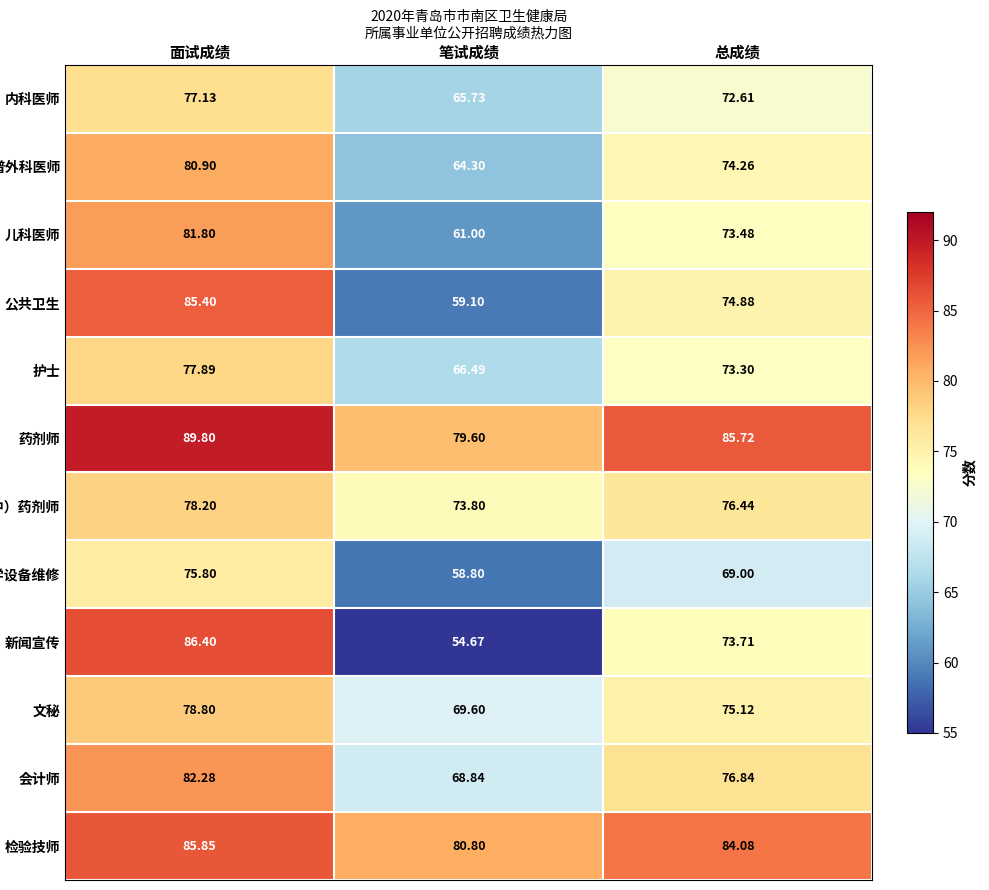

Is the value of 药剂师 at 面试成绩 greater than the value of 护士 at 笔试成绩?

Yes